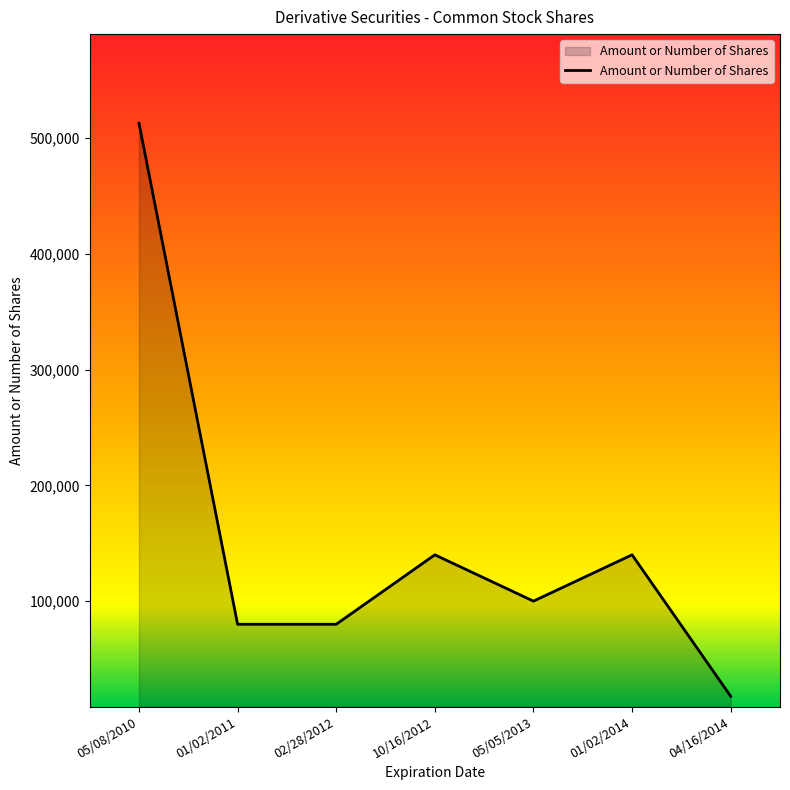

At which category does the chart reach its minimum across all series?

04/16/2014